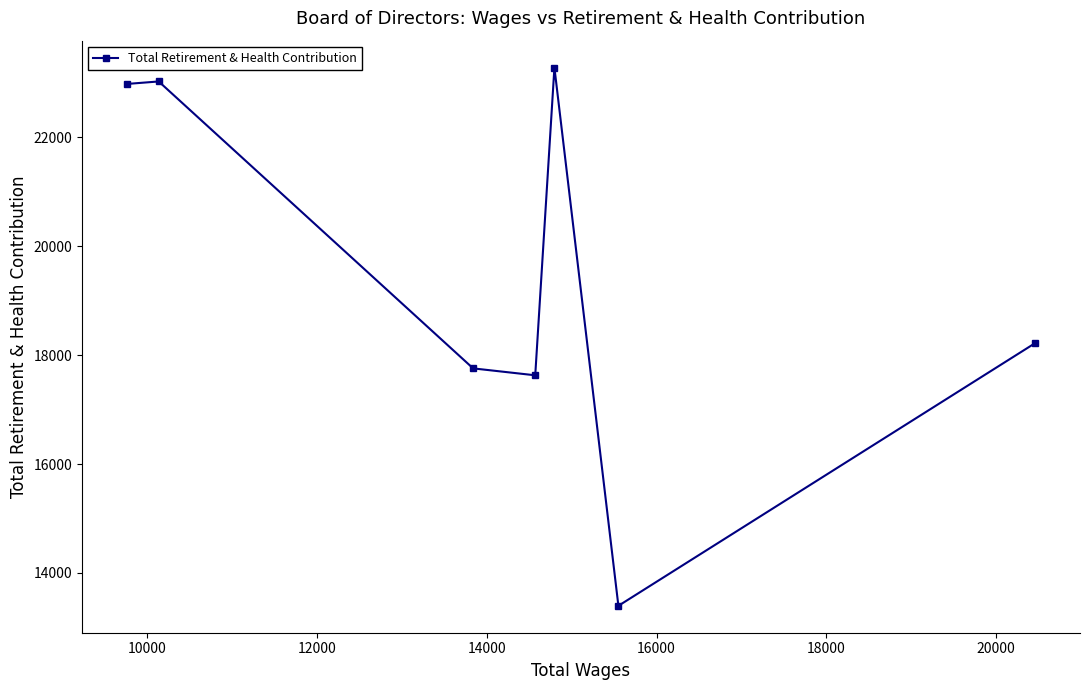

How many lines are shown in the chart?

1